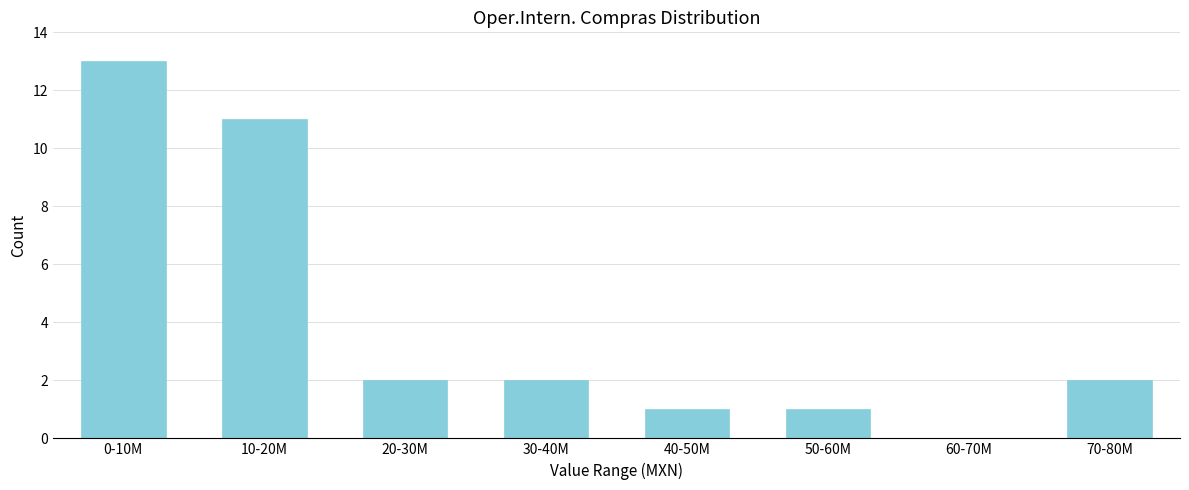

Reading right to left, transcribe all the data shown in this chart.

70-80M=2	60-70M=0	50-60M=1	40-50M=1	30-40M=2	20-30M=2	10-20M=11	0-10M=13